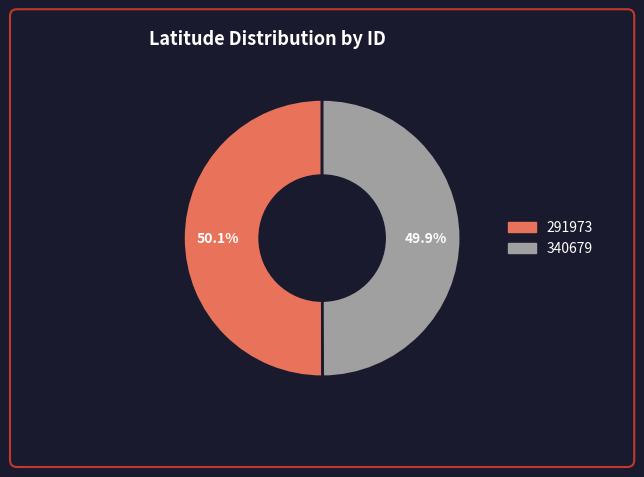

Is there a majority slice in this chart?

Yes